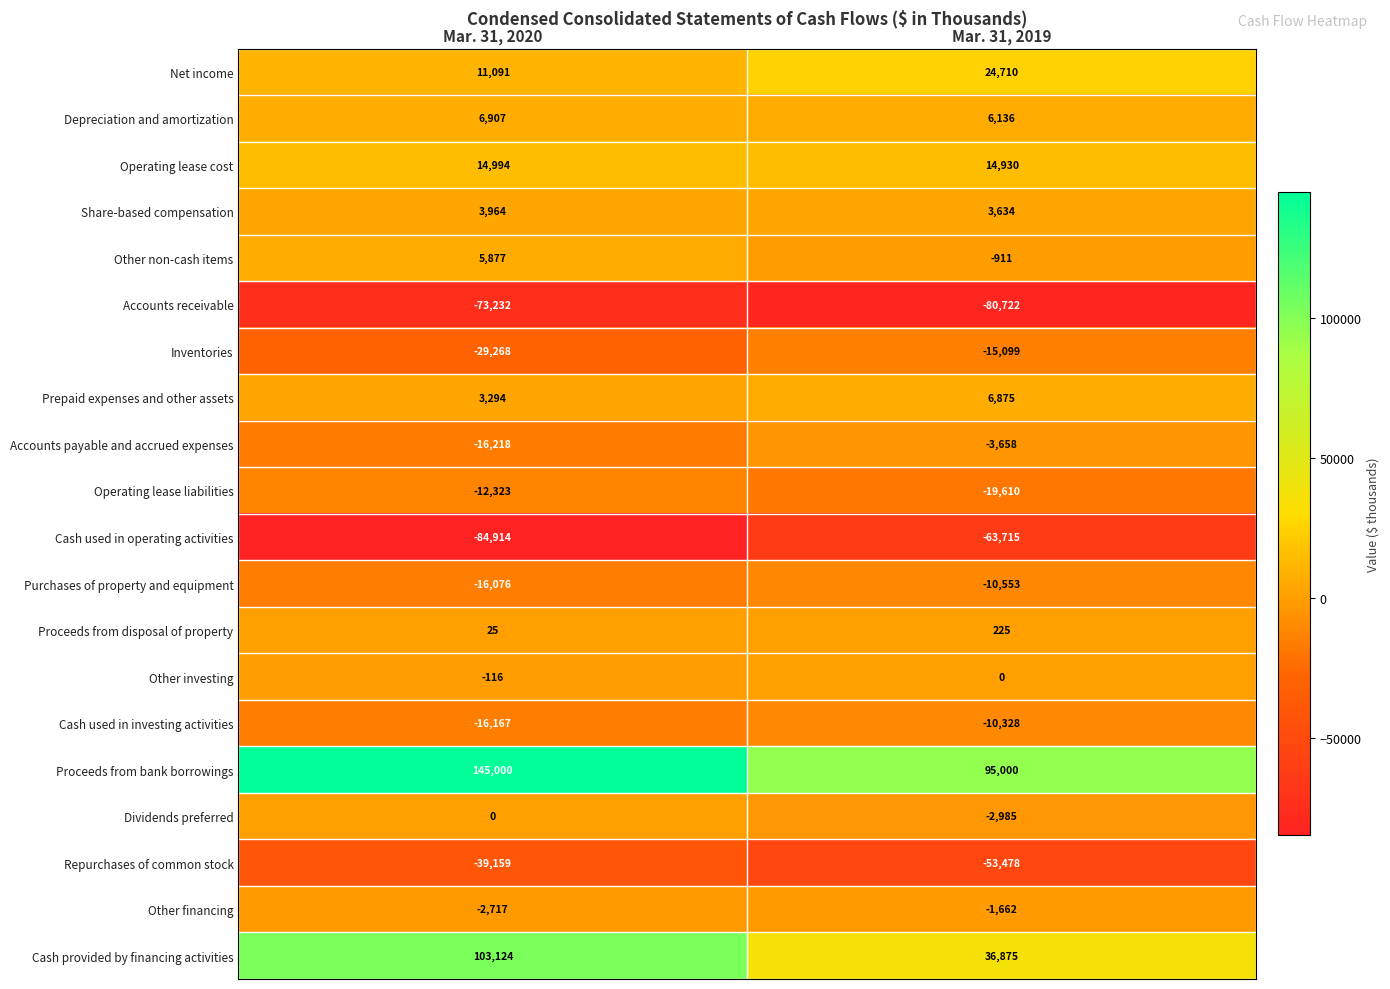

What is the smallest value displayed?

-84914